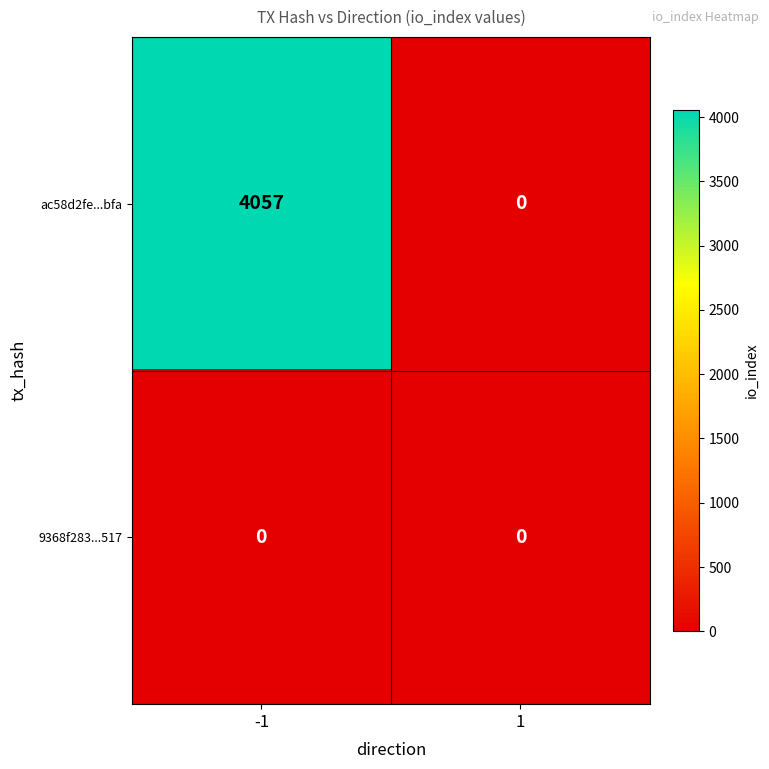

Which series has the widest spread of values?

ac58d2fe...bfa